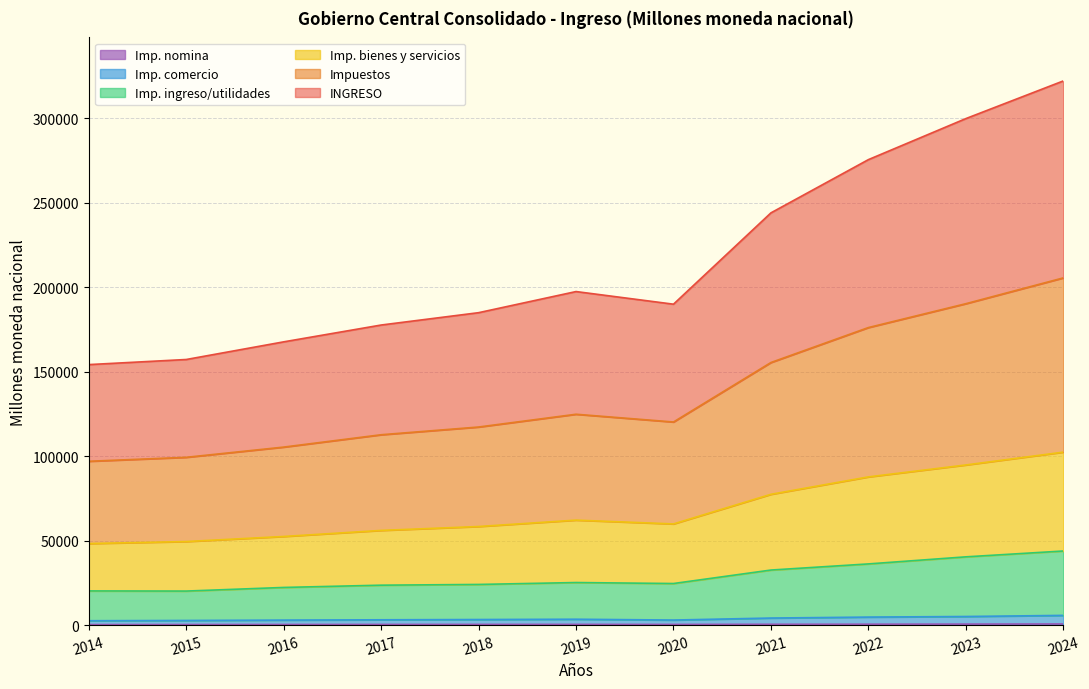

How many interior local peaks does the Imp. comercio series have?

1